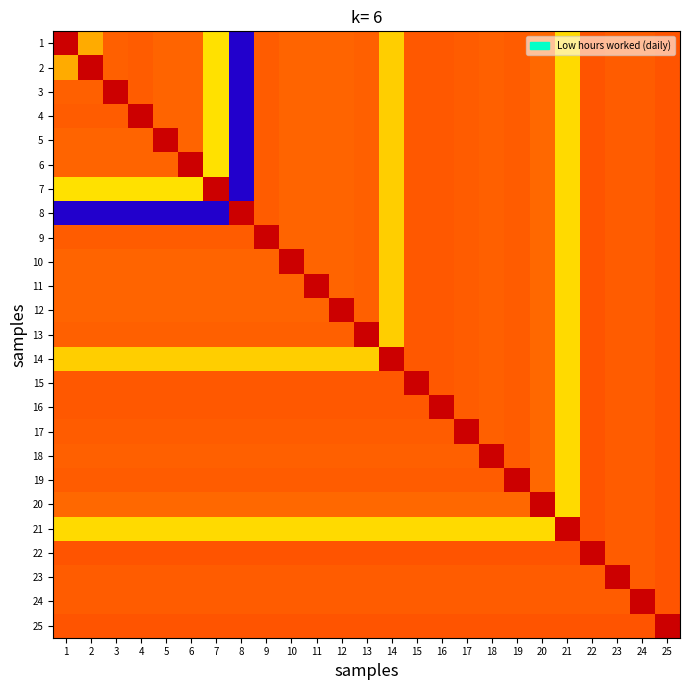

Reading left to right, transcribe all the data shown in this chart.

1: 1=12.9	2=10.1	3=11.1	4=11.2	5=11.1	6=11.1	7=9.4	8=0.0	9=11.1	10=11.1	11=11.1	12=11.0	13=11.1	14=9.7	15=11.2	16=11.2	17=11.2	18=11.1	19=11.1	20=11.0	21=9.5	22=11.2	23=11.1	24=11.1	25=11.2
2: 1=10.1	2=12.9	3=11.1	4=11.2	5=11.1	6=11.1	7=9.4	8=0.0	9=11.1	10=11.1	11=11.1	12=11.0	13=11.1	14=9.7	15=11.2	16=11.2	17=11.2	18=11.1	19=11.1	20=11.0	21=9.5	22=11.2	23=11.1	24=11.1	25=11.2
3: 1=11.1	2=11.1	3=12.9	4=11.2	5=11.1	6=11.1	7=9.4	8=0.0	9=11.1	10=11.1	11=11.1	12=11.0	13=11.1	14=9.7	15=11.2	16=11.2	17=11.2	18=11.1	19=11.1	20=11.0	21=9.5	22=11.2	23=11.1	24=11.1	25=11.2
4: 1=11.2	2=11.2	3=11.2	4=12.9	5=11.1	6=11.1	7=9.4	8=0.0	9=11.1	10=11.1	11=11.1	12=11.0	13=11.1	14=9.7	15=11.2	16=11.2	17=11.2	18=11.1	19=11.1	20=11.0	21=9.5	22=11.2	23=11.1	24=11.1	25=11.2
5: 1=11.1	2=11.1	3=11.1	4=11.1	5=12.9	6=11.1	7=9.4	8=0.0	9=11.1	10=11.1	11=11.1	12=11.0	13=11.1	14=9.7	15=11.2	16=11.2	17=11.2	18=11.1	19=11.1	20=11.0	21=9.5	22=11.2	23=11.1	24=11.1	25=11.2
6: 1=11.1	2=11.1	3=11.1	4=11.1	5=11.1	6=12.9	7=9.4	8=0.0	9=11.1	10=11.1	11=11.1	12=11.0	13=11.1	14=9.7	15=11.2	16=11.2	17=11.2	18=11.1	19=11.1	20=11.0	21=9.5	22=11.2	23=11.1	24=11.1	25=11.2
7: 1=9.4	2=9.4	3=9.4	4=9.4	5=9.4	6=9.4	7=12.9	8=0.0	9=11.1	10=11.1	11=11.1	12=11.0	13=11.1	14=9.7	15=11.2	16=11.2	17=11.2	18=11.1	19=11.1	20=11.0	21=9.5	22=11.2	23=11.1	24=11.1	25=11.2
8: 1=0.0	2=0.0	3=0.0	4=0.0	5=0.0	6=0.0	7=0.0	8=12.9	9=11.1	10=11.1	11=11.1	12=11.0	13=11.1	14=9.7	15=11.2	16=11.2	17=11.2	18=11.1	19=11.1	20=11.0	21=9.5	22=11.2	23=11.1	24=11.1	25=11.2
9: 1=11.1	2=11.1	3=11.1	4=11.1	5=11.1	6=11.1	7=11.1	8=11.1	9=12.9	10=11.1	11=11.1	12=11.0	13=11.1	14=9.7	15=11.2	16=11.2	17=11.2	18=11.1	19=11.1	20=11.0	21=9.5	22=11.2	23=11.1	24=11.1	25=11.2
10: 1=11.1	2=11.1	3=11.1	4=11.1	5=11.1	6=11.1	7=11.1	8=11.1	9=11.1	10=12.9	11=11.1	12=11.0	13=11.1	14=9.7	15=11.2	16=11.2	17=11.2	18=11.1	19=11.1	20=11.0	21=9.5	22=11.2	23=11.1	24=11.1	25=11.2
11: 1=11.1	2=11.1	3=11.1	4=11.1	5=11.1	6=11.1	7=11.1	8=11.1	9=11.1	10=11.1	11=12.9	12=11.0	13=11.1	14=9.7	15=11.2	16=11.2	17=11.2	18=11.1	19=11.1	20=11.0	21=9.5	22=11.2	23=11.1	24=11.1	25=11.2
12: 1=11.0	2=11.0	3=11.0	4=11.0	5=11.0	6=11.0	7=11.0	8=11.0	9=11.0	10=11.0	11=11.0	12=12.9	13=11.1	14=9.7	15=11.2	16=11.2	17=11.2	18=11.1	19=11.1	20=11.0	21=9.5	22=11.2	23=11.1	24=11.1	25=11.2
13: 1=11.1	2=11.1	3=11.1	4=11.1	5=11.1	6=11.1	7=11.1	8=11.1	9=11.1	10=11.1	11=11.1	12=11.1	13=12.9	14=9.7	15=11.2	16=11.2	17=11.2	18=11.1	19=11.1	20=11.0	21=9.5	22=11.2	23=11.1	24=11.1	25=11.2
14: 1=9.7	2=9.7	3=9.7	4=9.7	5=9.7	6=9.7	7=9.7	8=9.7	9=9.7	10=9.7	11=9.7	12=9.7	13=9.7	14=12.9	15=11.2	16=11.2	17=11.2	18=11.1	19=11.1	20=11.0	21=9.5	22=11.2	23=11.1	24=11.1	25=11.2
15: 1=11.2	2=11.2	3=11.2	4=11.2	5=11.2	6=11.2	7=11.2	8=11.2	9=11.2	10=11.2	11=11.2	12=11.2	13=11.2	14=11.2	15=12.9	16=11.2	17=11.2	18=11.1	19=11.1	20=11.0	21=9.5	22=11.2	23=11.1	24=11.1	25=11.2
16: 1=11.2	2=11.2	3=11.2	4=11.2	5=11.2	6=11.2	7=11.2	8=11.2	9=11.2	10=11.2	11=11.2	12=11.2	13=11.2	14=11.2	15=11.2	16=12.9	17=11.2	18=11.1	19=11.1	20=11.0	21=9.5	22=11.2	23=11.1	24=11.1	25=11.2
17: 1=11.2	2=11.2	3=11.2	4=11.2	5=11.2	6=11.2	7=11.2	8=11.2	9=11.2	10=11.2	11=11.2	12=11.2	13=11.2	14=11.2	15=11.2	16=11.2	17=12.9	18=11.1	19=11.1	20=11.0	21=9.5	22=11.2	23=11.1	24=11.1	25=11.2
18: 1=11.1	2=11.1	3=11.1	4=11.1	5=11.1	6=11.1	7=11.1	8=11.1	9=11.1	10=11.1	11=11.1	12=11.1	13=11.1	14=11.1	15=11.1	16=11.1	17=11.1	18=12.9	19=11.1	20=11.0	21=9.5	22=11.2	23=11.1	24=11.1	25=11.2
19: 1=11.1	2=11.1	3=11.1	4=11.1	5=11.1	6=11.1	7=11.1	8=11.1	9=11.1	10=11.1	11=11.1	12=11.1	13=11.1	14=11.1	15=11.1	16=11.1	17=11.1	18=11.1	19=12.9	20=11.0	21=9.5	22=11.2	23=11.1	24=11.1	25=11.2
20: 1=11.0	2=11.0	3=11.0	4=11.0	5=11.0	6=11.0	7=11.0	8=11.0	9=11.0	10=11.0	11=11.0	12=11.0	13=11.0	14=11.0	15=11.0	16=11.0	17=11.0	18=11.0	19=11.0	20=12.9	21=9.5	22=11.2	23=11.1	24=11.1	25=11.2
21: 1=9.5	2=9.5	3=9.5	4=9.5	5=9.5	6=9.5	7=9.5	8=9.5	9=9.5	10=9.5	11=9.5	12=9.5	13=9.5	14=9.5	15=9.5	16=9.5	17=9.5	18=9.5	19=9.5	20=9.5	21=12.9	22=11.2	23=11.1	24=11.1	25=11.2
22: 1=11.2	2=11.2	3=11.2	4=11.2	5=11.2	6=11.2	7=11.2	8=11.2	9=11.2	10=11.2	11=11.2	12=11.2	13=11.2	14=11.2	15=11.2	16=11.2	17=11.2	18=11.2	19=11.2	20=11.2	21=11.2	22=12.9	23=11.1	24=11.1	25=11.2
23: 1=11.1	2=11.1	3=11.1	4=11.1	5=11.1	6=11.1	7=11.1	8=11.1	9=11.1	10=11.1	11=11.1	12=11.1	13=11.1	14=11.1	15=11.1	16=11.1	17=11.1	18=11.1	19=11.1	20=11.1	21=11.1	22=11.1	23=12.9	24=11.1	25=11.2
24: 1=11.1	2=11.1	3=11.1	4=11.1	5=11.1	6=11.1	7=11.1	8=11.1	9=11.1	10=11.1	11=11.1	12=11.1	13=11.1	14=11.1	15=11.1	16=11.1	17=11.1	18=11.1	19=11.1	20=11.1	21=11.1	22=11.1	23=11.1	24=12.9	25=11.2
25: 1=11.2	2=11.2	3=11.2	4=11.2	5=11.2	6=11.2	7=11.2	8=11.2	9=11.2	10=11.2	11=11.2	12=11.2	13=11.2	14=11.2	15=11.2	16=11.2	17=11.2	18=11.2	19=11.2	20=11.2	21=11.2	22=11.2	23=11.2	24=11.2	25=12.9